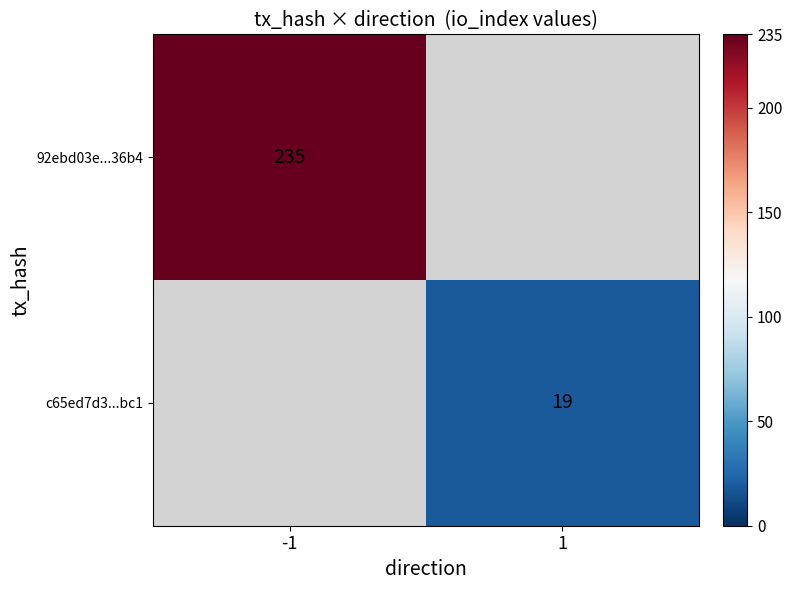

Is the value of c65ed7d3...bc1 at 1 greater than the value of 92ebd03e...36b4 at -1?

No